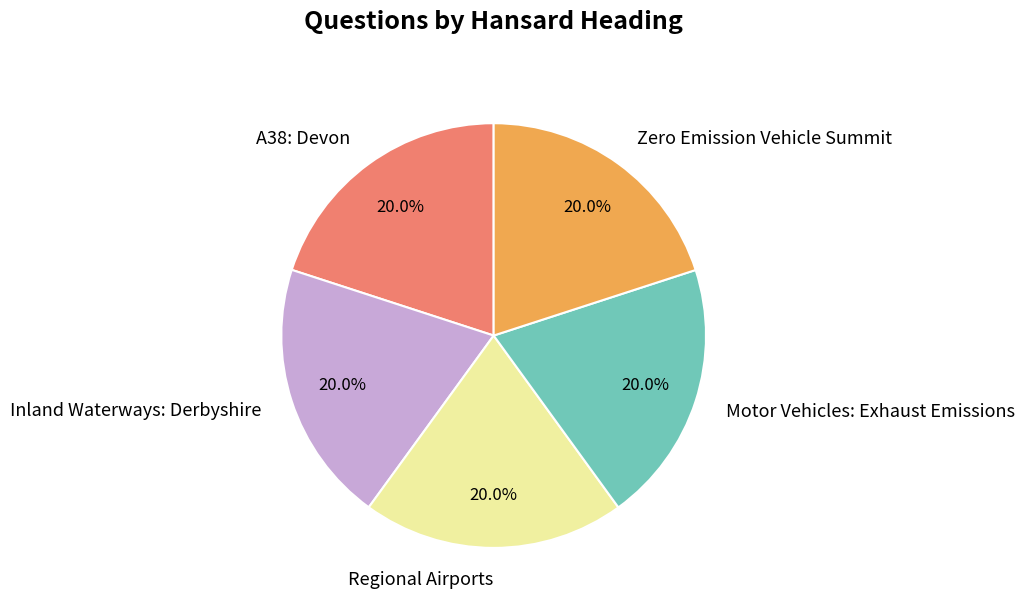

Is it true that Regional Airports is 28% of the pie?

False